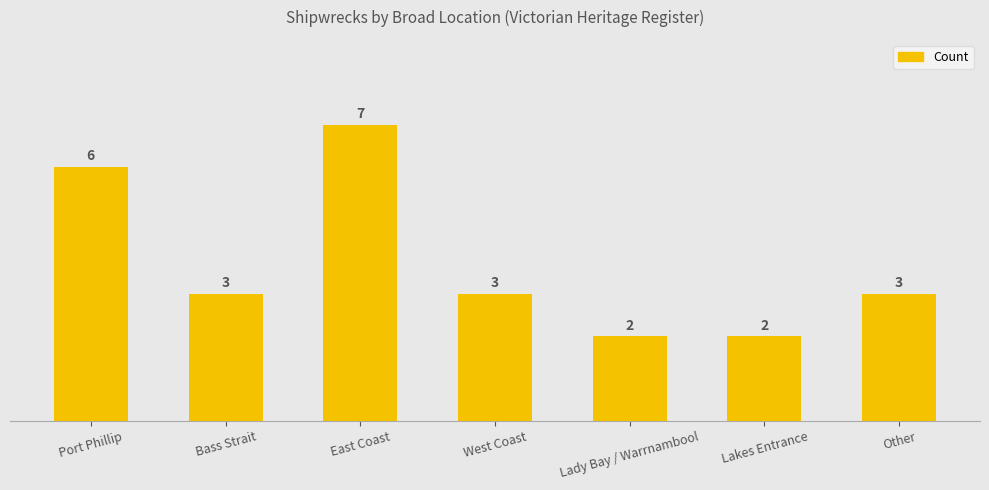

What is the difference between the maximum and minimum values?

5